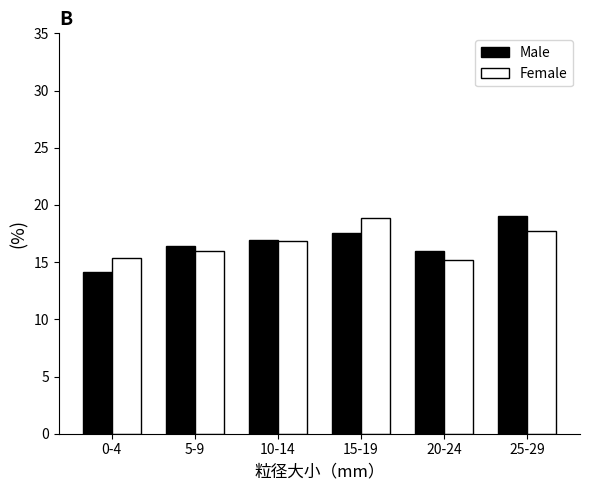

Reading left to right, transcribe all the data shown in this chart.

Male: 0-4=14.2	5-9=16.4	10-14=16.9	15-19=17.5	20-24=16.0	25-29=19.0
Female: 0-4=15.4	5-9=16.0	10-14=16.8	15-19=18.9	20-24=15.2	25-29=17.7